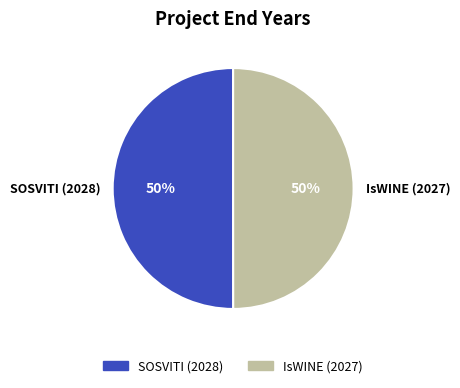

Approximately how many times larger is the value at SOSVITI (2028) compared to IsWINE (2027)?

1.0